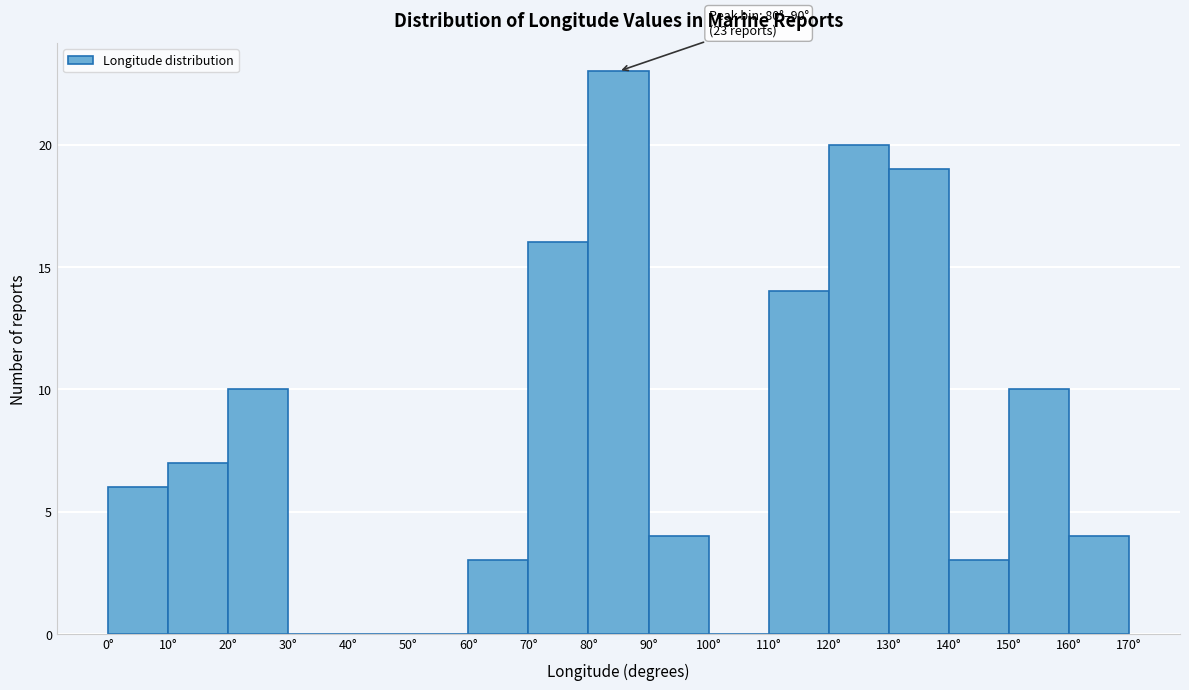

Which range on the x-axis has the tallest bar?

80 to 90